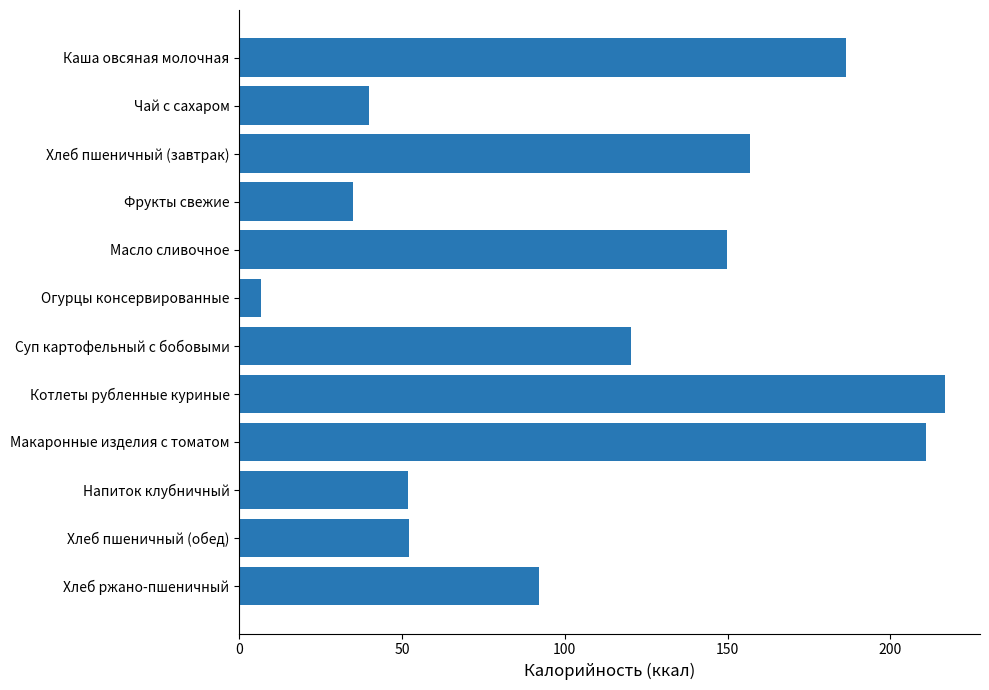

What value does the data have at Хлеб ржано-пшеничный?

92.0